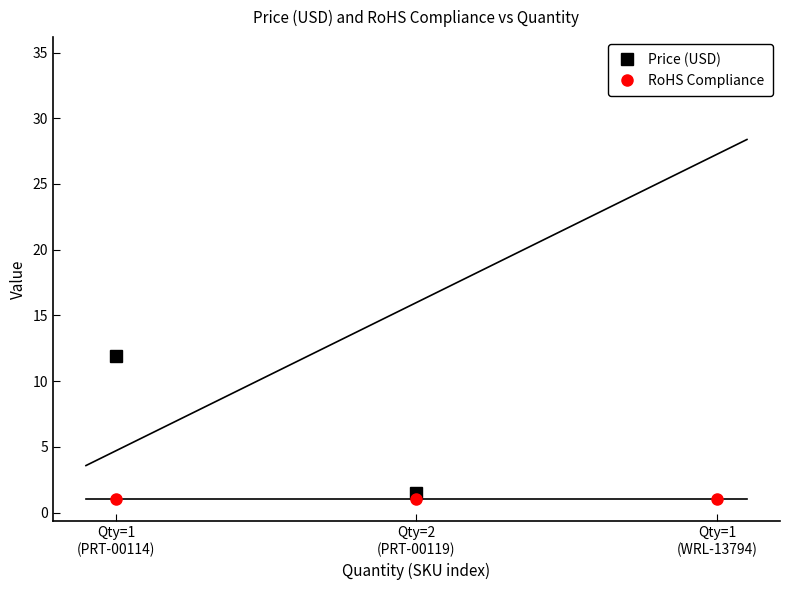

True or false: RoHS Compliance has a value of 1.0 at Qty=1
(WRL-13794).

True